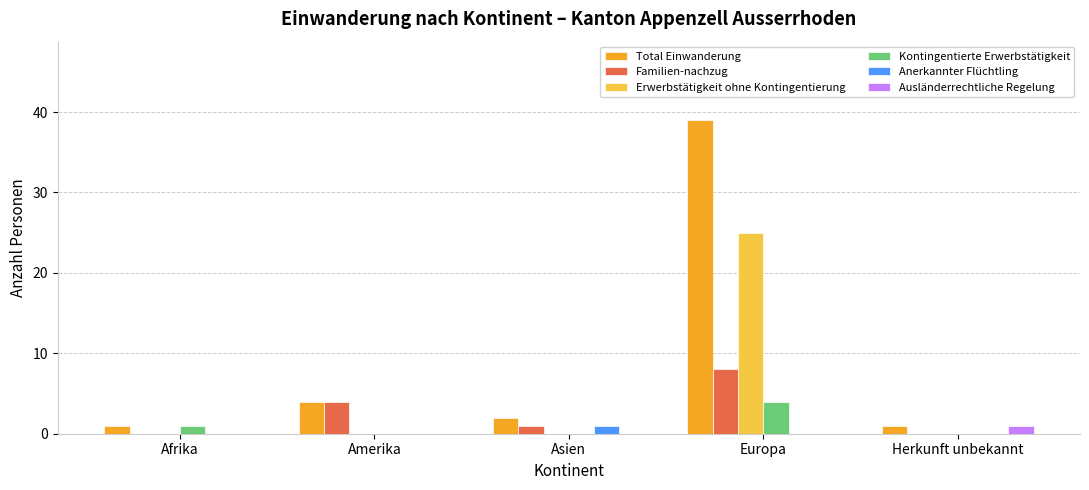

Which series changed the most between Amerika and Asien?

Familien-nachzug